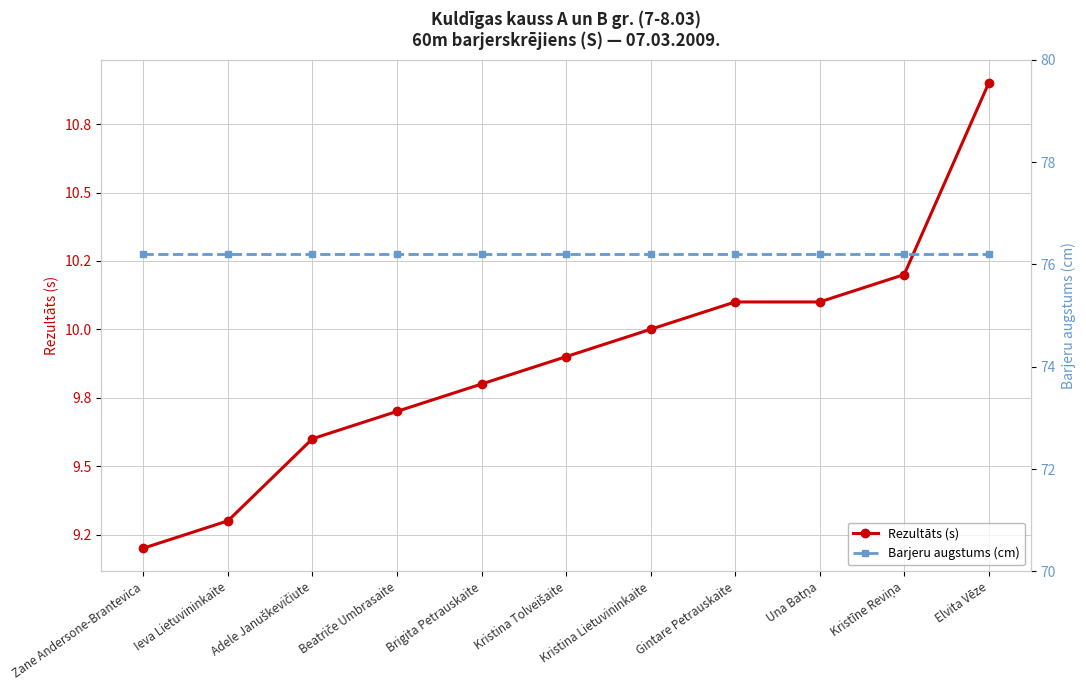

What is the difference between the Rezultāts (s) values at Brigita Petrauskaite and Gintare Petrauskaite?

0.3